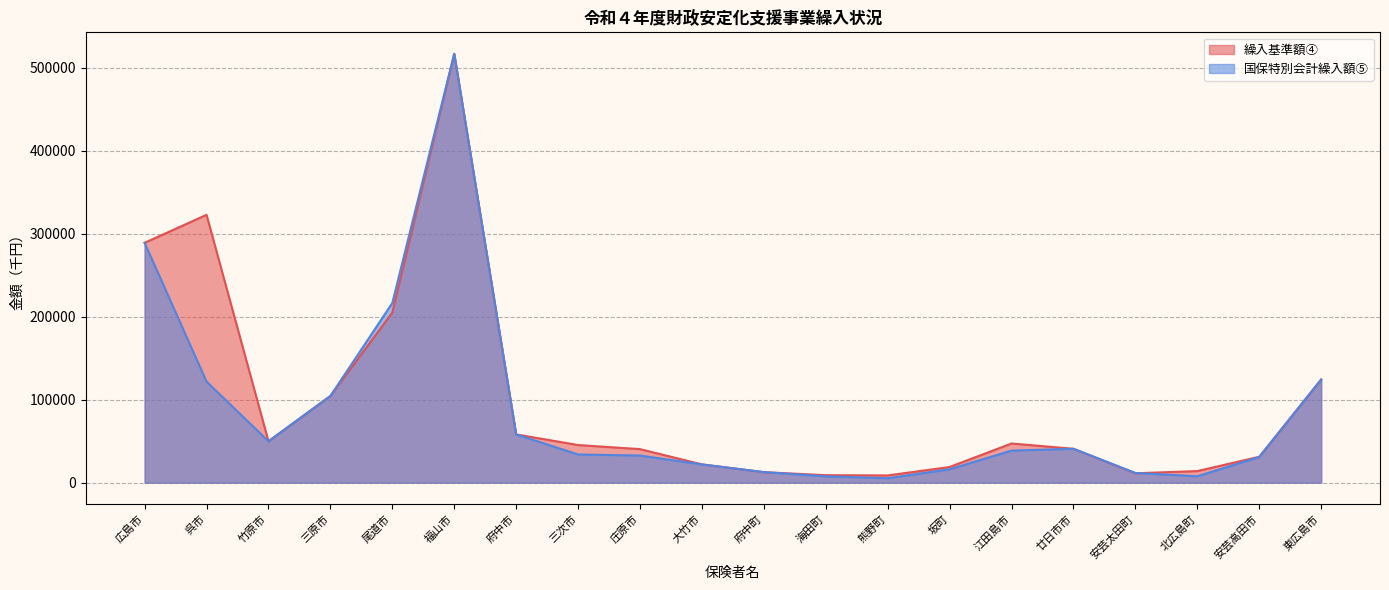

What is the label of the 13th point from the right?

三次市